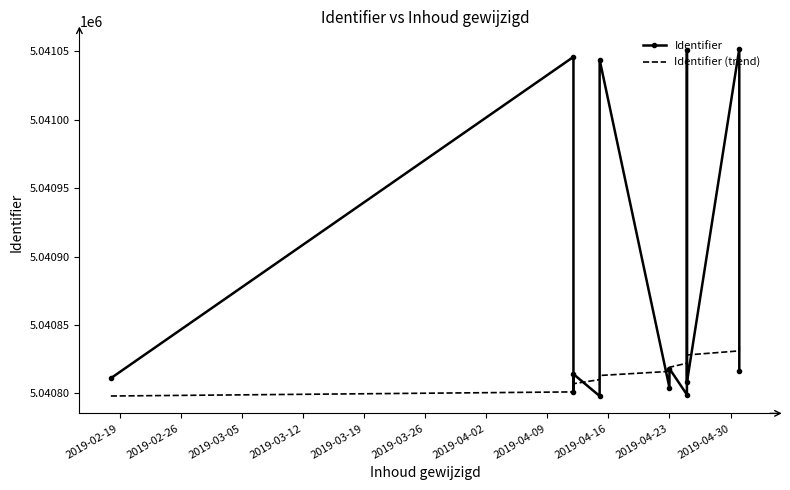

Reading left to right, what are all the values shown in this chart?

Identifier: 5040811	5041046	5040801	5040814	5040798	5041044	5040804	5040818	5040799	5041051	5040808	5041052	5040816
Identifier (trend): 5040798	5040801	5040804	5040807	5040810	5040813	5040816	5040819	5040822	5040825	5040828	5040831	5040834